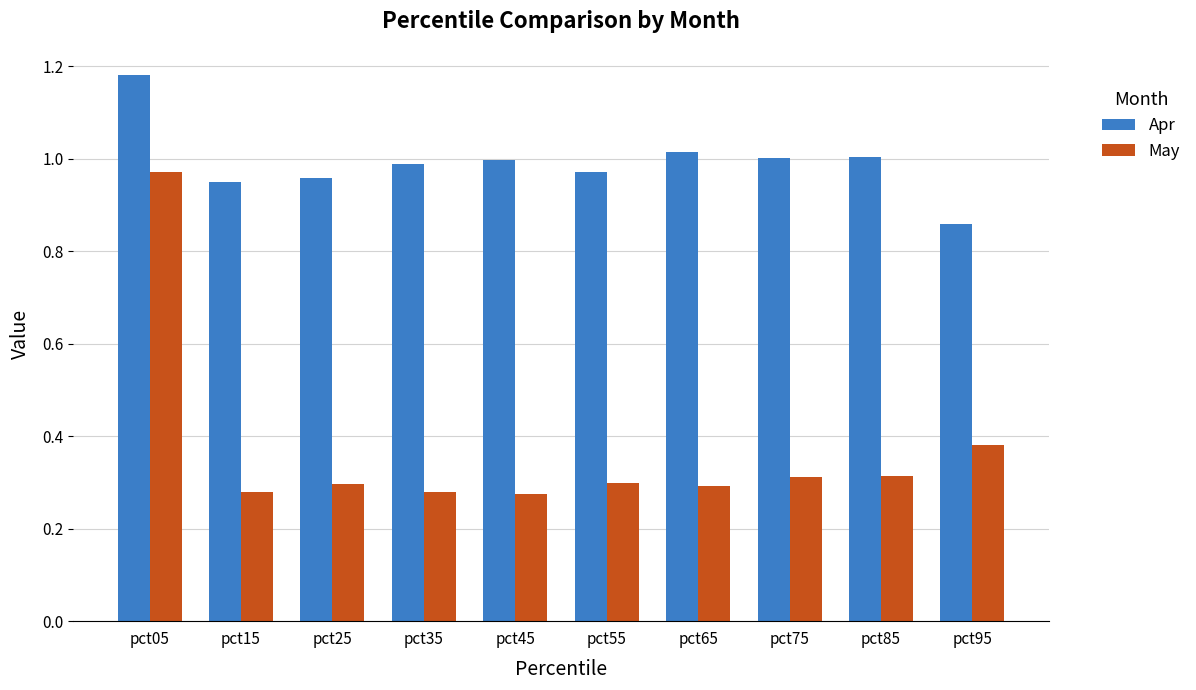

What is the sum of the Apr values at pct55 and pct15?

1.9